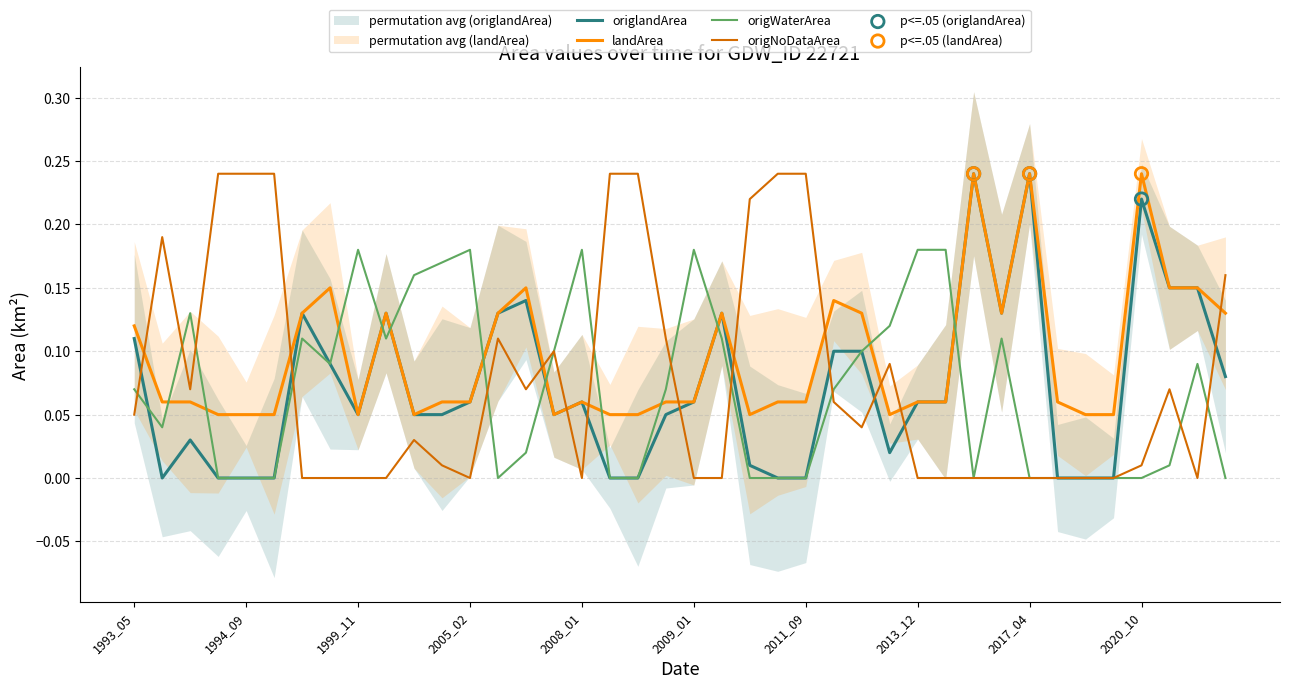

Which series reaches the minimum Y coordinate?

origlandArea